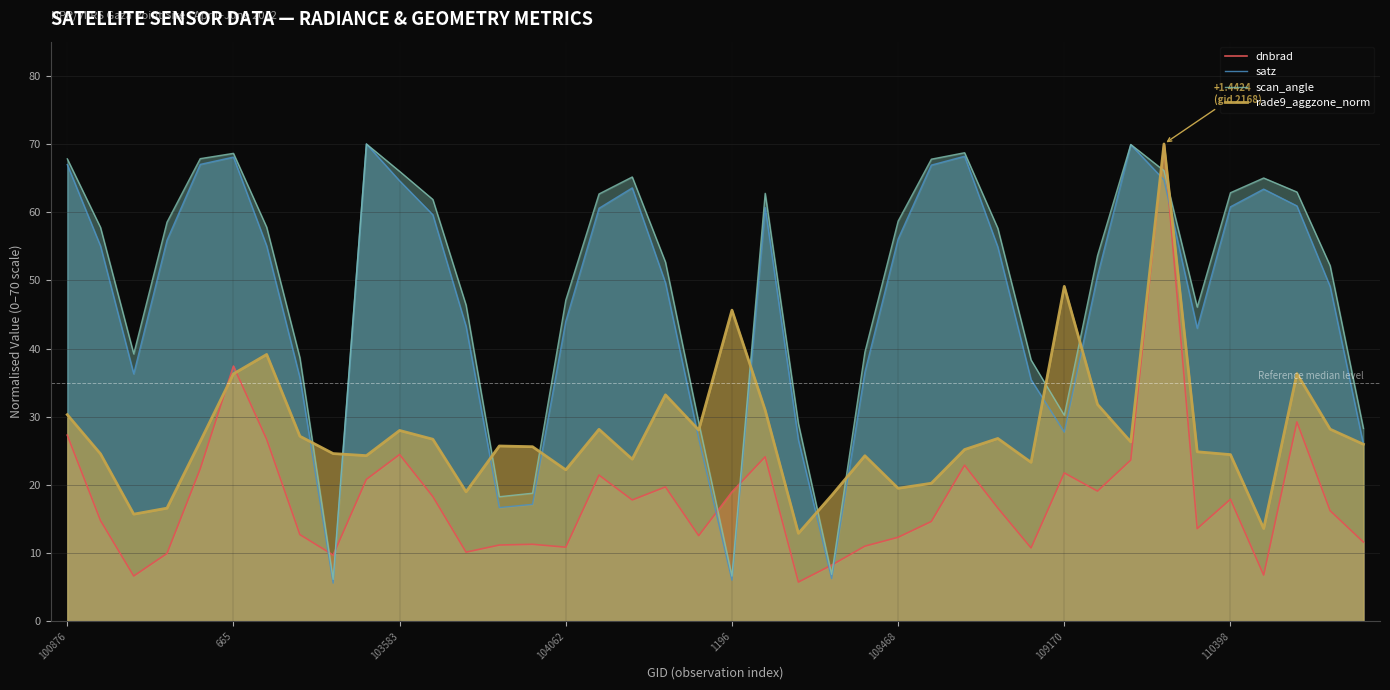

At 16, list the series in order from smallest to largest.

dnbrad, rade9_aggzone_norm, satz, scan_angle